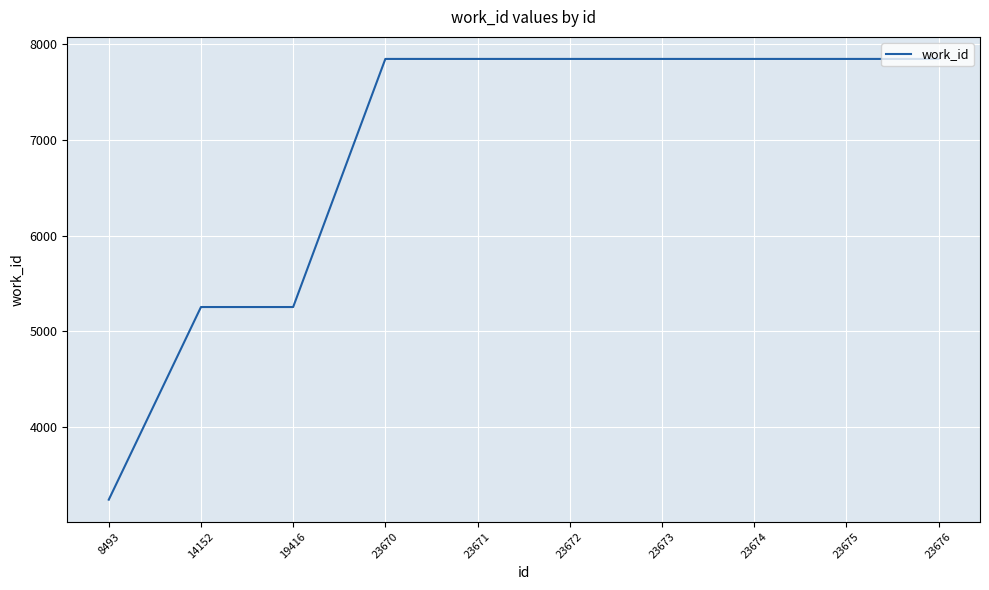

What is the sum of the values at 23670 and 14152?

13097